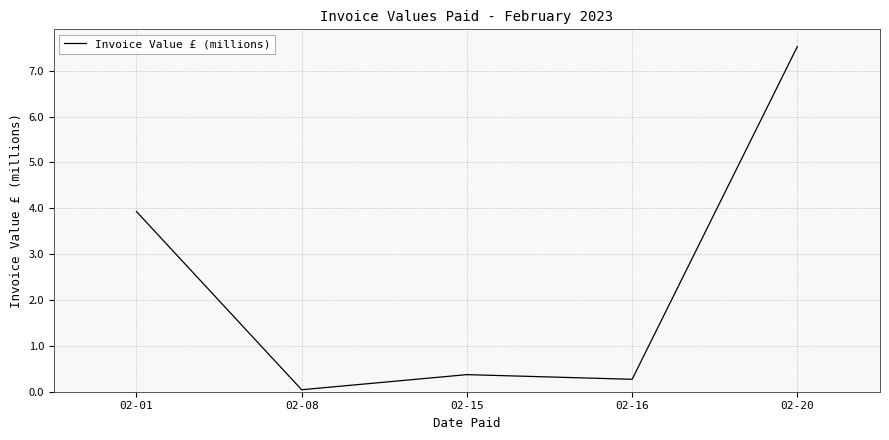

Is it true that the value at 02-16 is 0.3?

True